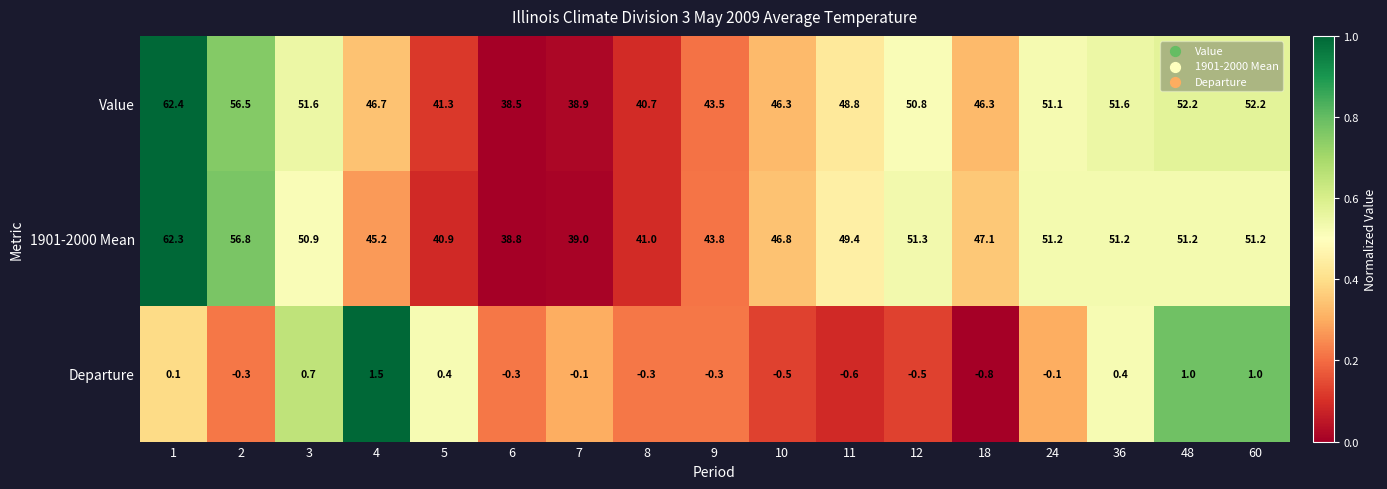

At 60, list the series in order from largest to smallest.

Value, 1901-2000 Mean, Departure